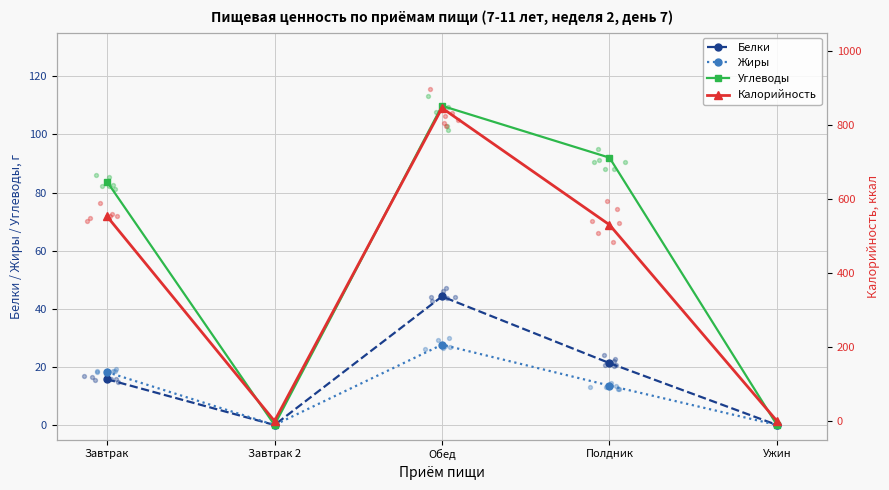

Which series has the largest total across all categories?

Калорийность